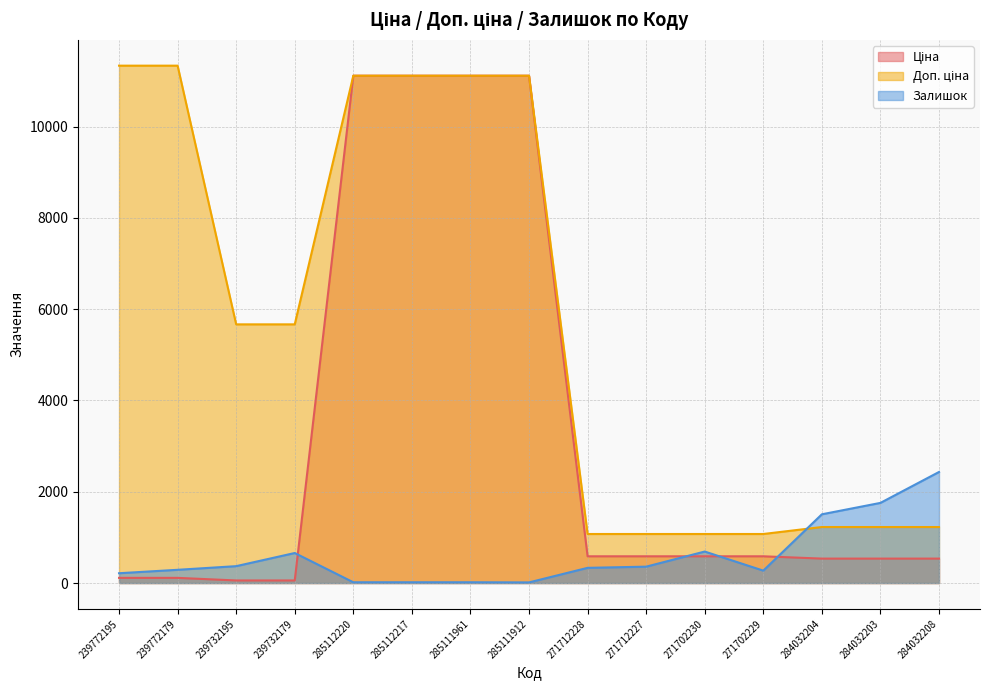

True or false: Залишок has a value of 272.0 at 271702229.

True